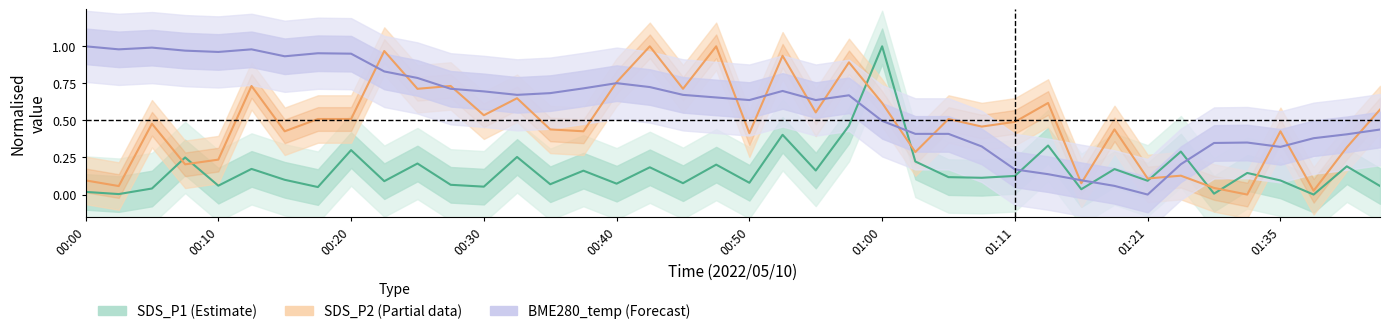

Count the number of data series in this chart.

3